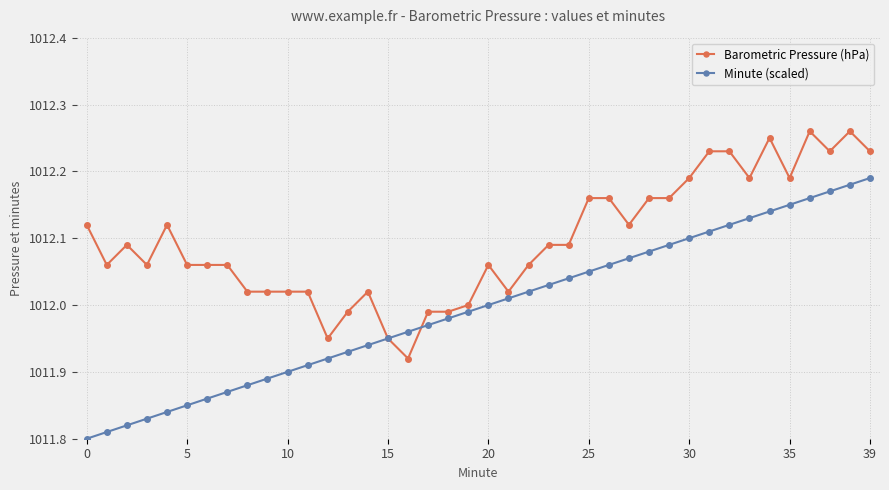

Which series has the largest range (max minus min)?

Minute (scaled)